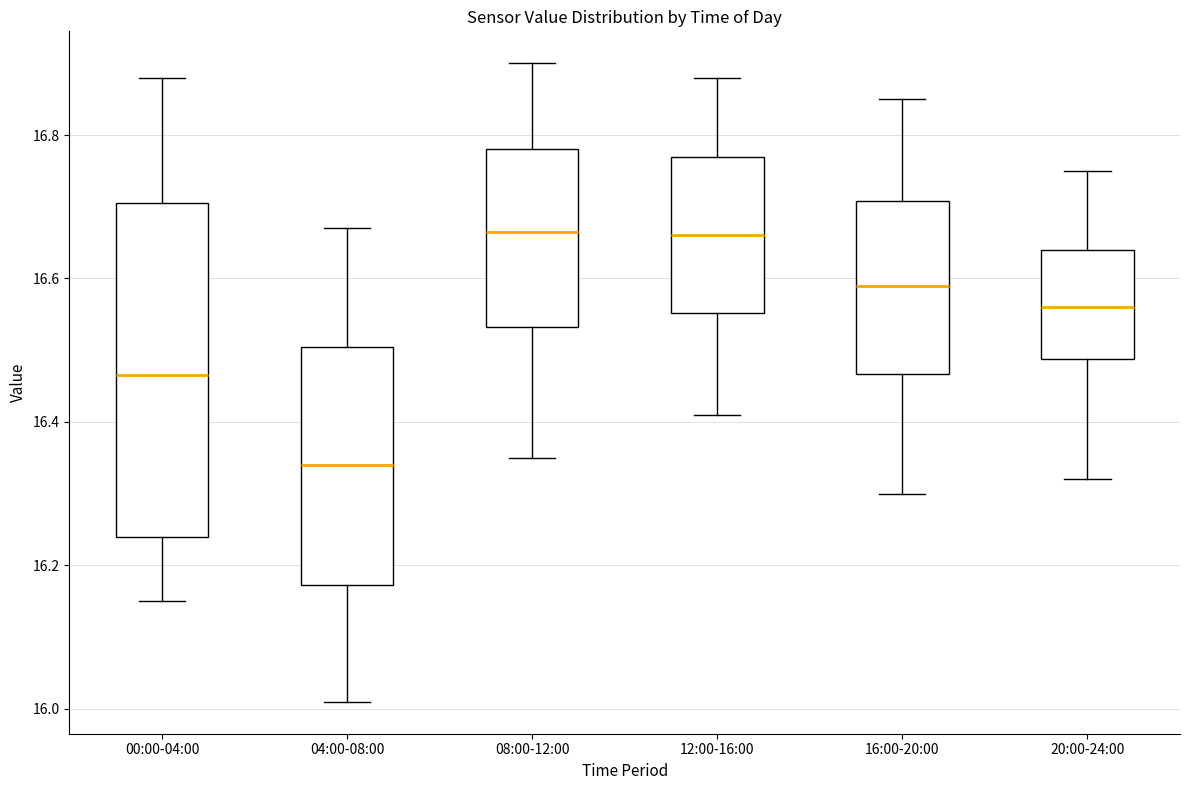

Comparing the boxes themselves (not the whiskers), which one is the tallest?

00:00-04:00